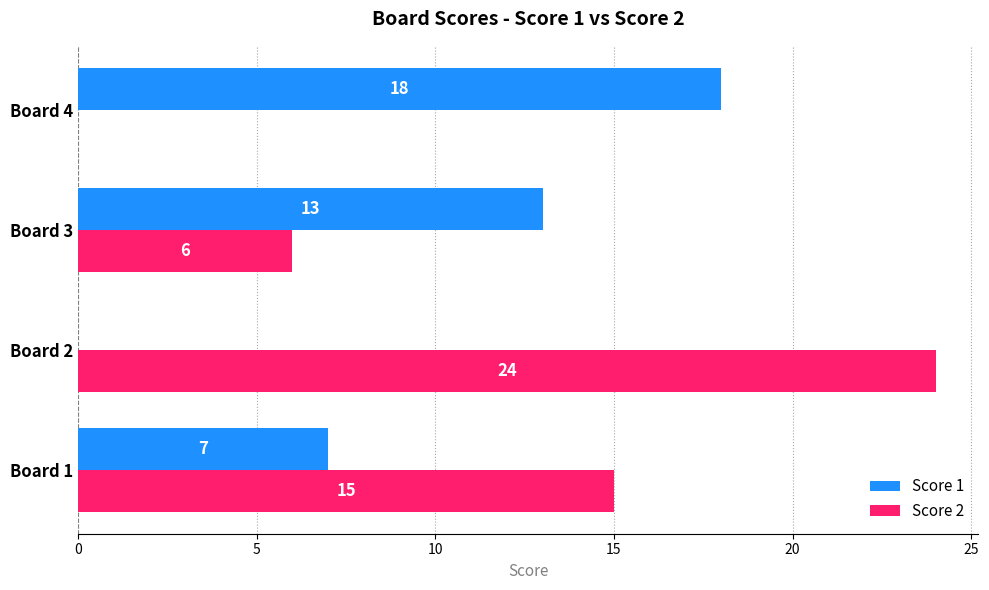

The Score 1 series shows 0 at Board 2. True or false?

True